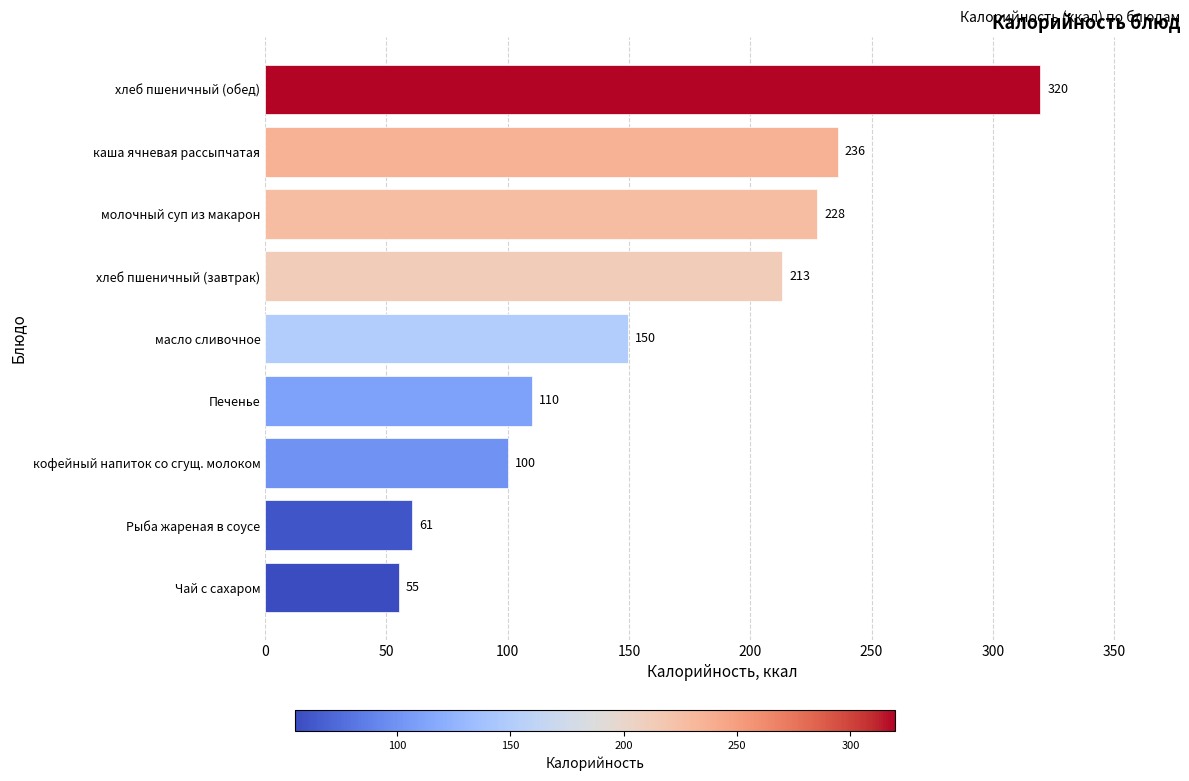

What is the average value?

163.5